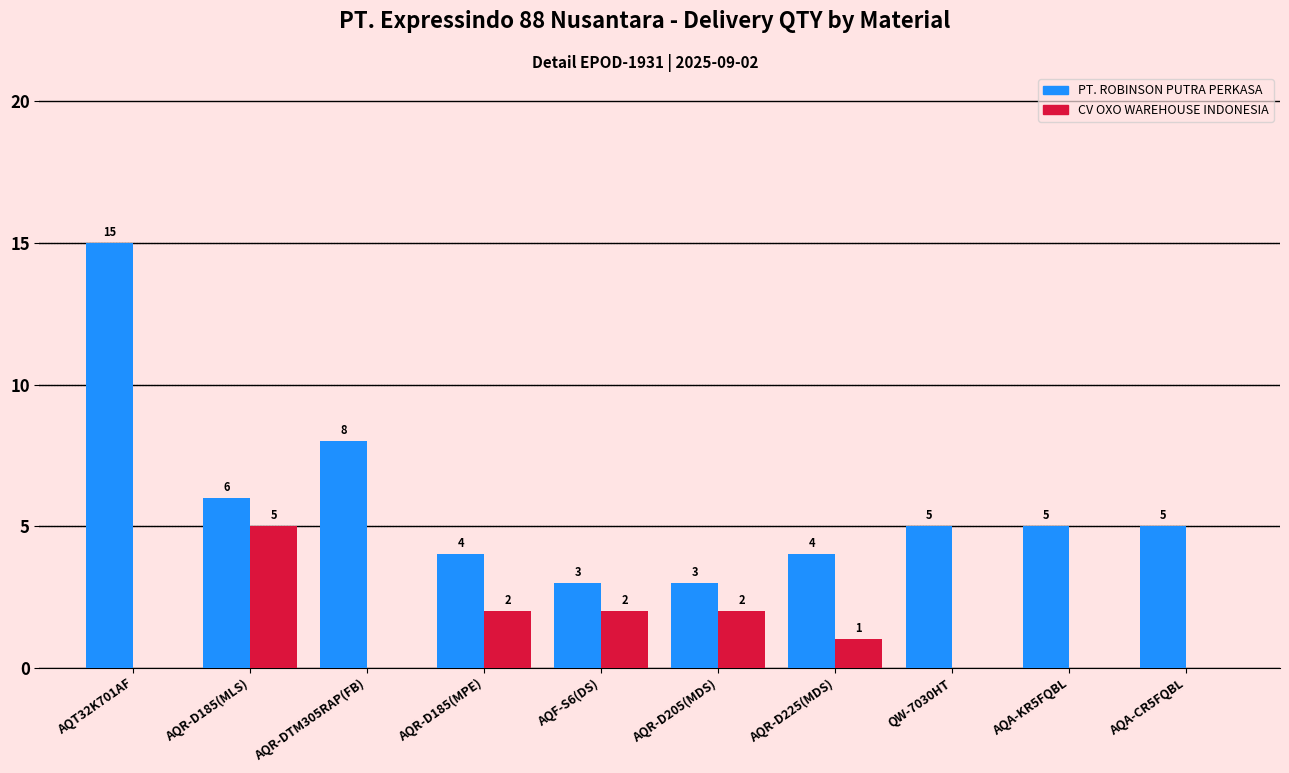

The value of PT. ROBINSON PUTRA PERKASA at AQF-S6(DS) is 3. True or false?

True